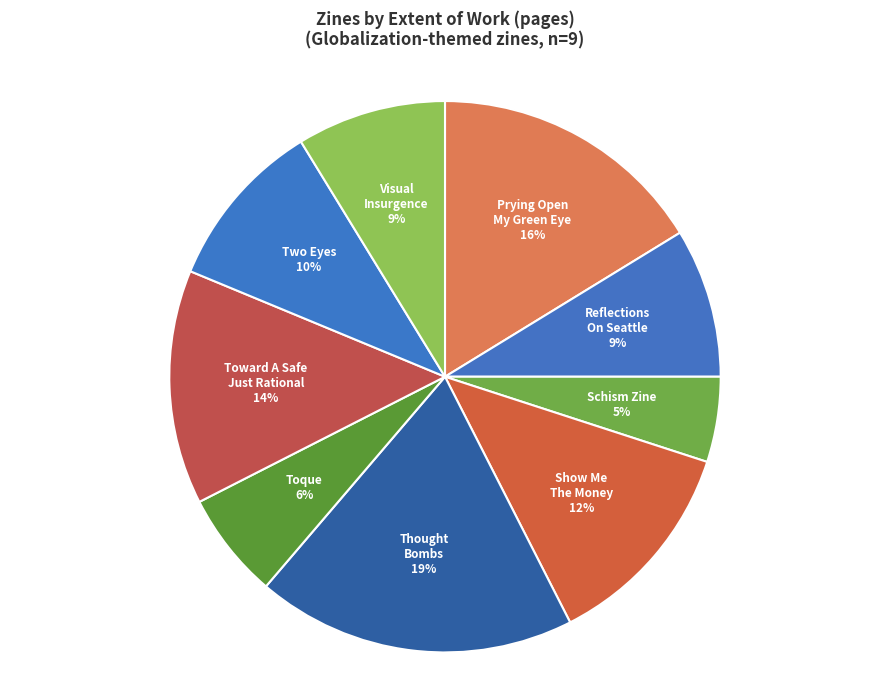

Which has a higher value, Toward A Safe Just Rational or Prying Open My Green Eye?

Prying Open My Green Eye